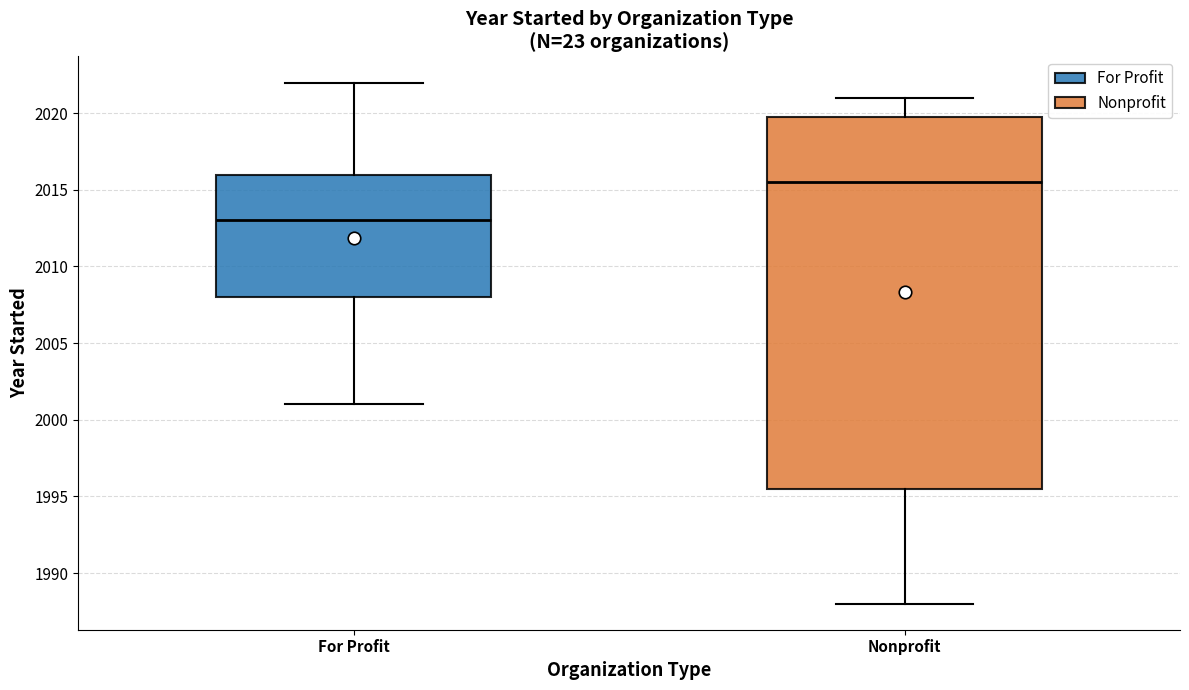

Reading left to right, transcribe this box plot: for each box, give where its median line is, the range the box spans, and where its two whiskers end, as read against the y-axis. The values are not printed on the chart, so give them approximately, as read against the axis.

For Profit: median 2013.0, box 2008.0 to 2016.0, whiskers 2001.0 to 2022.0
Nonprofit: median 2015.5, box 1995.5 to 2020.0, whiskers 1988.0 to 2021.0